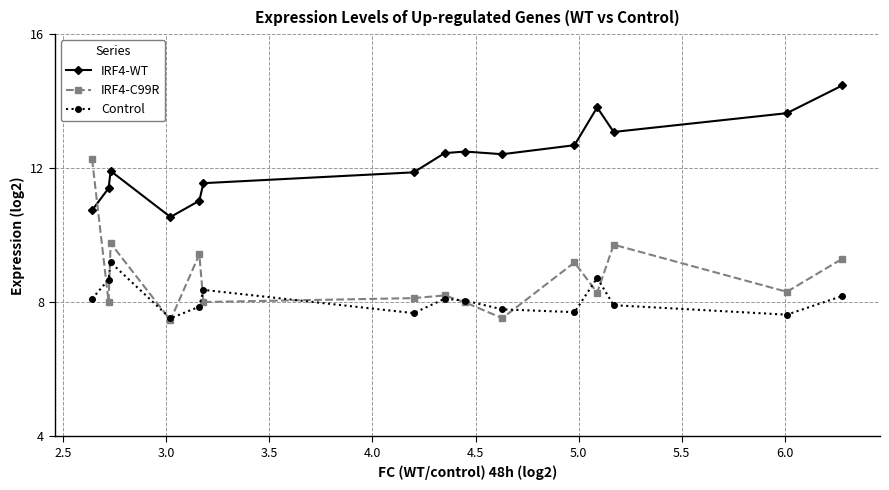

Which series has the largest total across all categories?

IRF4-WT